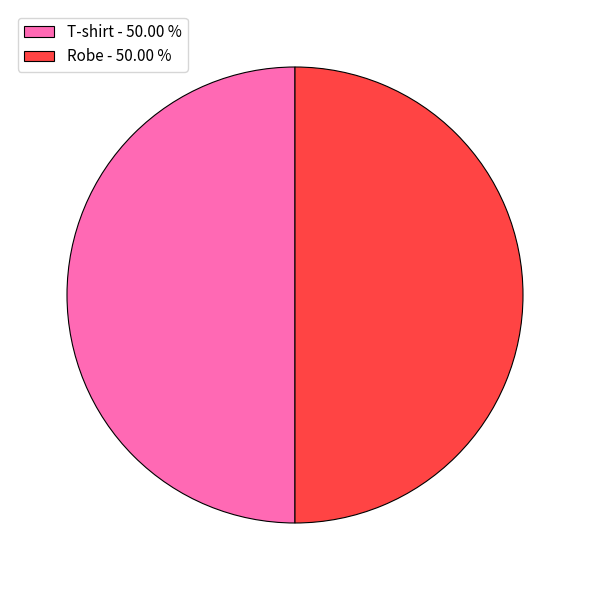

Approximately how many times larger is the value at T-shirt - 50.00 % compared to Robe - 50.00 %?

1.0